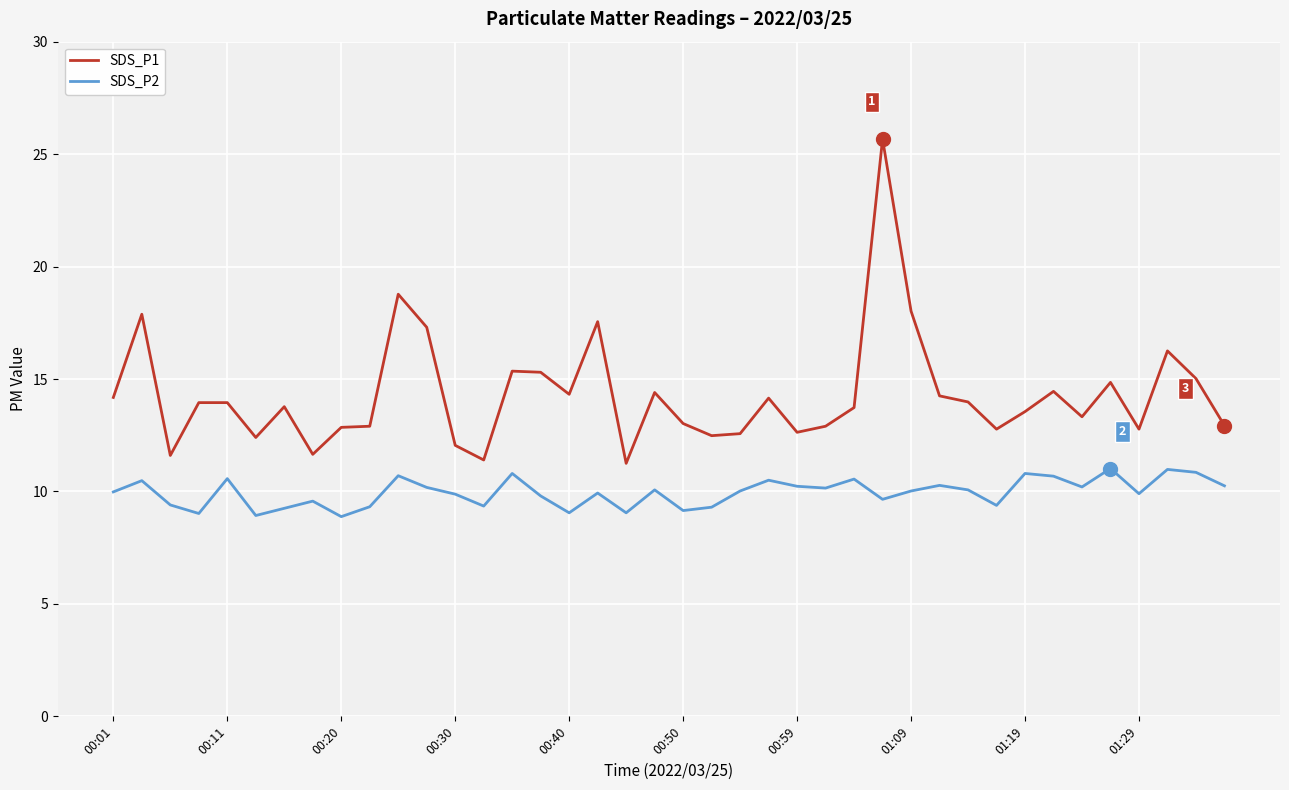

True or false: SDS_P1 and SDS_P2 cross at least once.

False